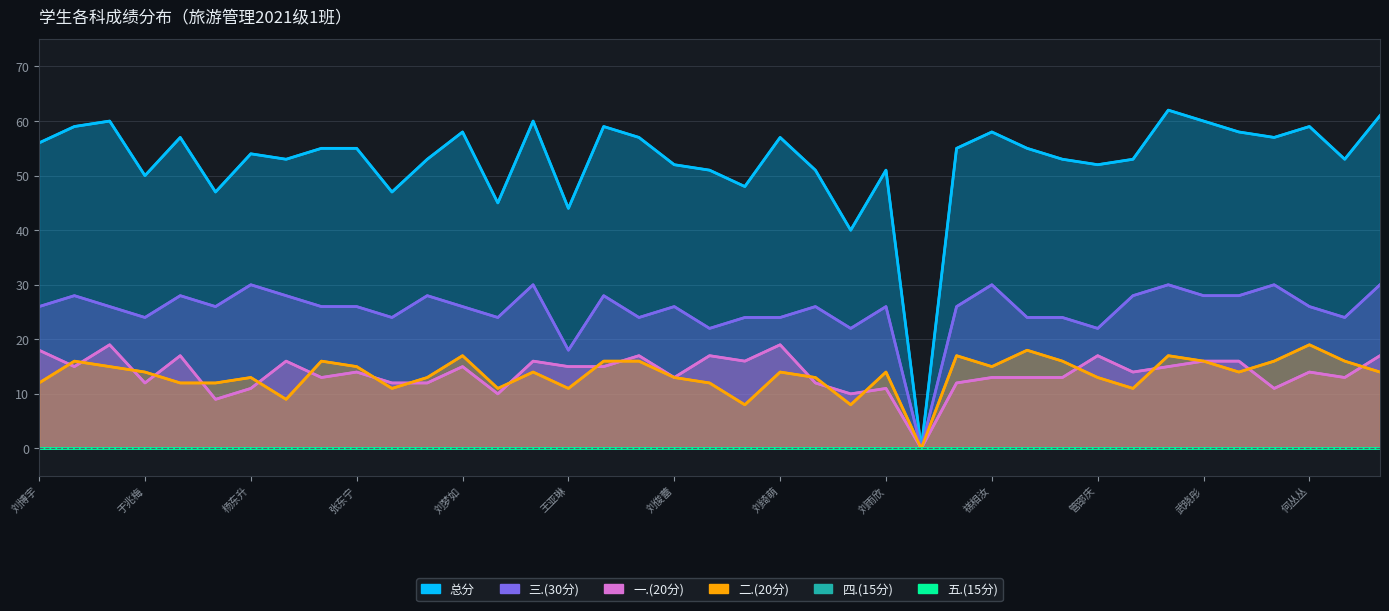

Which label corresponds to the smallest value in the chart?

25